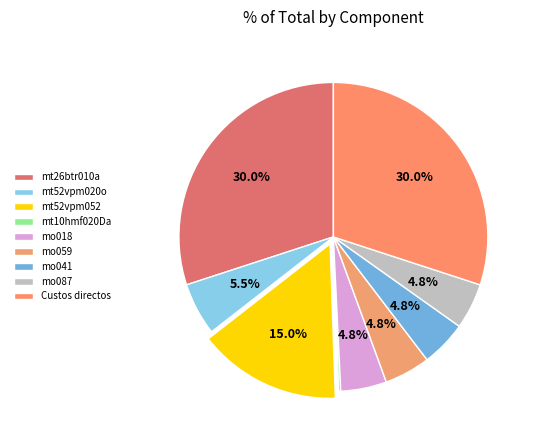

How much of the chart is everything except mt26btr010a?

70.0%